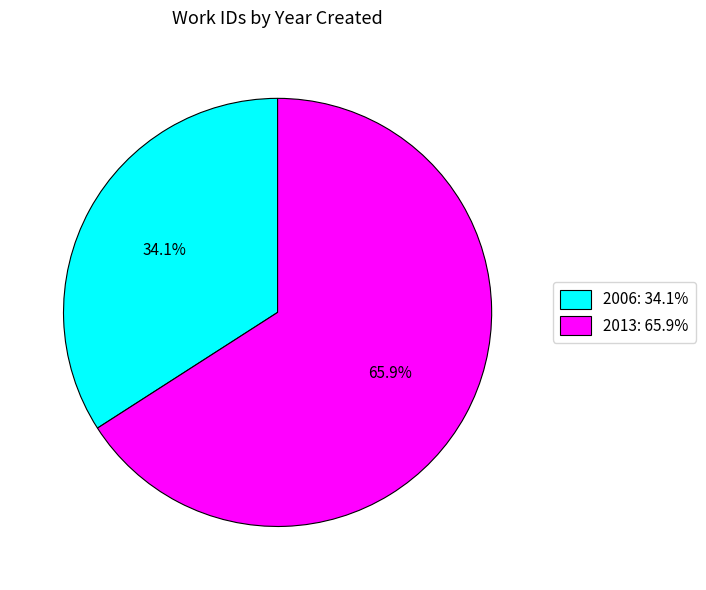

What percentage is the 2013 slice, to the nearest percent?

66%